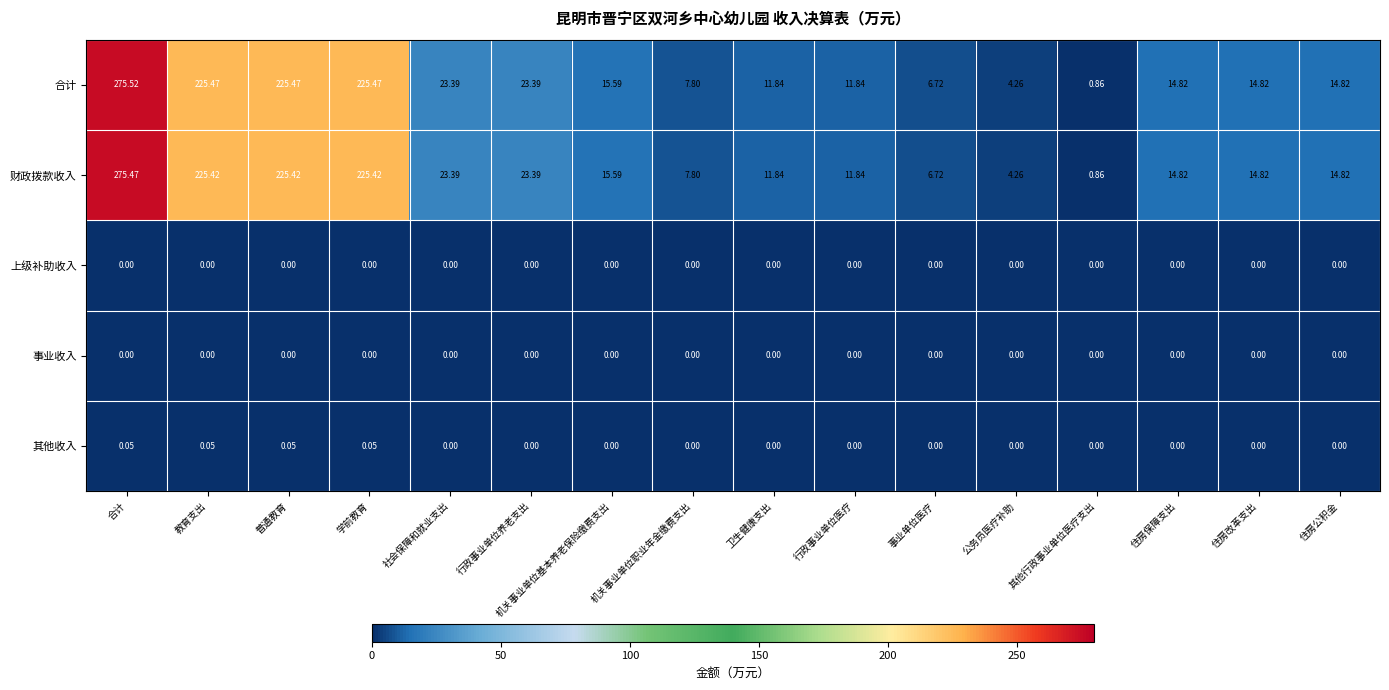

Which series has the largest total across all categories?

合计